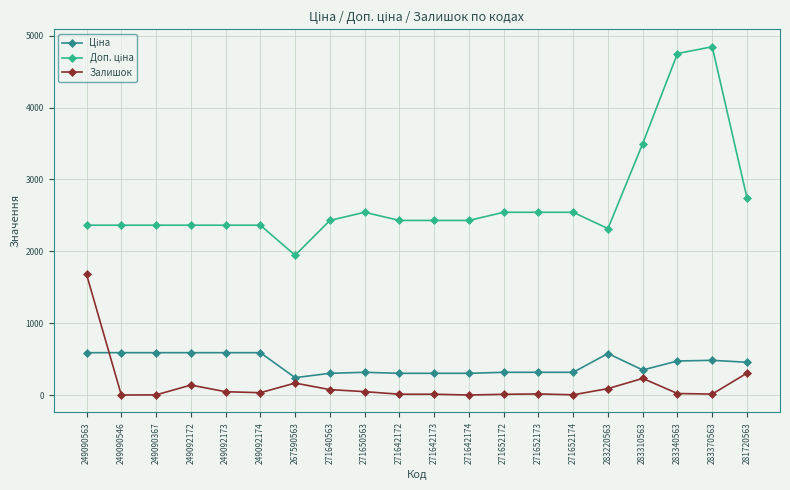

What is the maximum value for Залишок?

1679.0